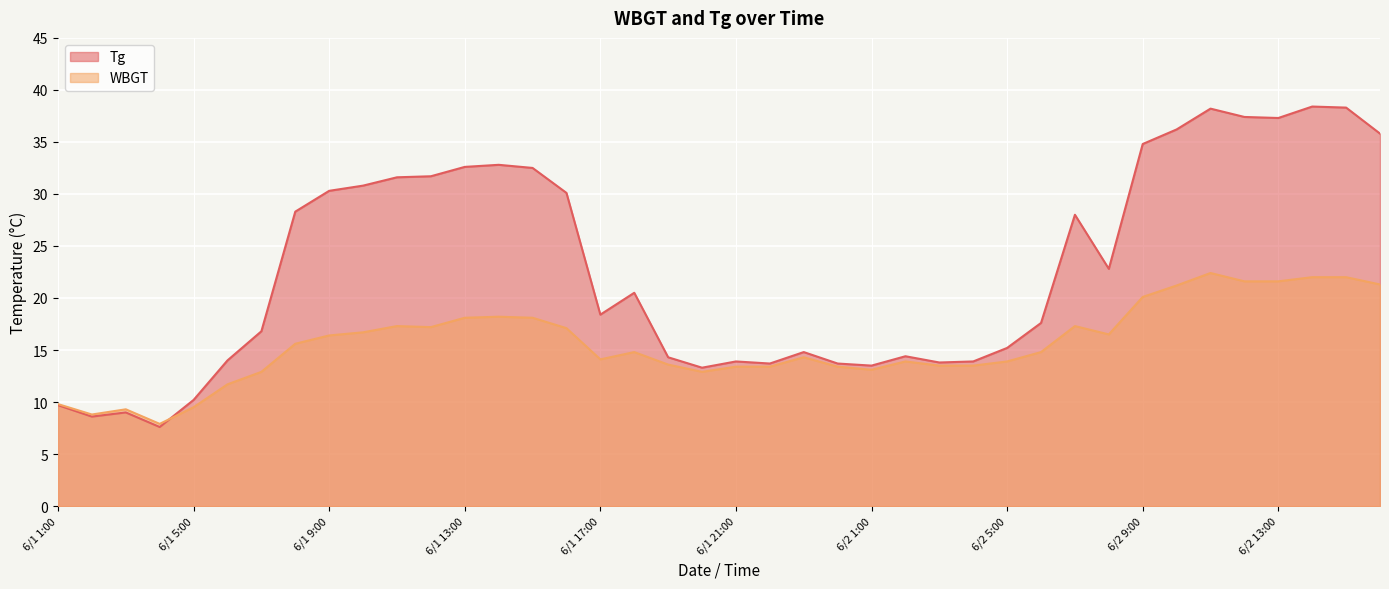

Reading left to right, transcribe all the data shown in this chart.

Tg: 9.7	8.6	9.0	7.6	10.2	14.0	16.8	28.3	30.3	30.8	31.6	31.7	32.6	32.8	32.5	30.1	18.4	20.5	14.3	13.3	13.9	13.7	14.8	13.7	13.5	14.4	13.8	13.9	15.2	17.6	28.0	22.8	34.8	36.2	38.2	37.4	37.3	38.4	38.3	35.8
WBGT: 9.8	8.8	9.3	7.9	9.5	11.7	12.9	15.6	16.4	16.7	17.3	17.2	18.1	18.2	18.1	17.1	14.1	14.8	13.6	12.9	13.4	13.4	14.3	13.4	13.1	13.9	13.5	13.5	13.9	14.8	17.3	16.5	20.1	21.2	22.4	21.6	21.6	22.0	22.0	21.3